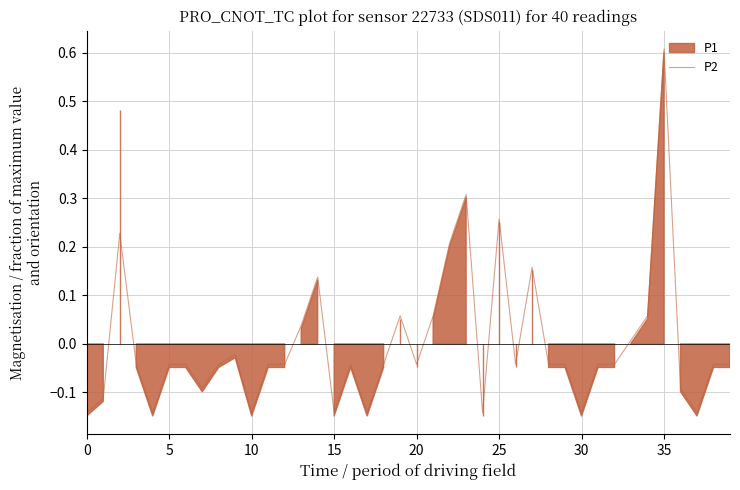

Which category has the highest value across all series?

35